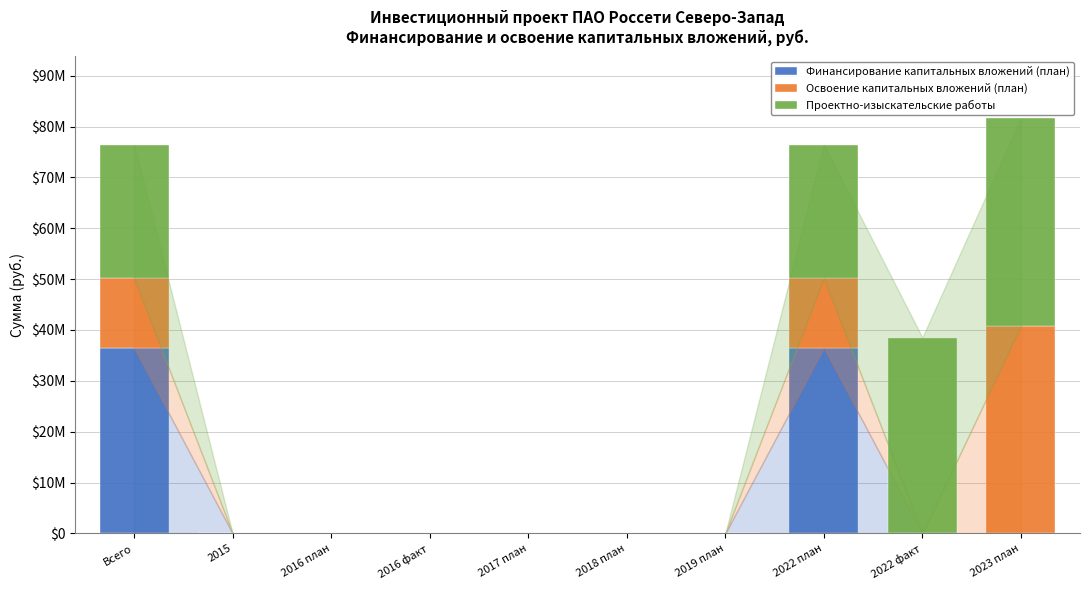

What are all the series names shown in the legend?

Финансирование капитальных вложений (план), Освоение капитальных вложений (план), Проектно-изыскательские работы